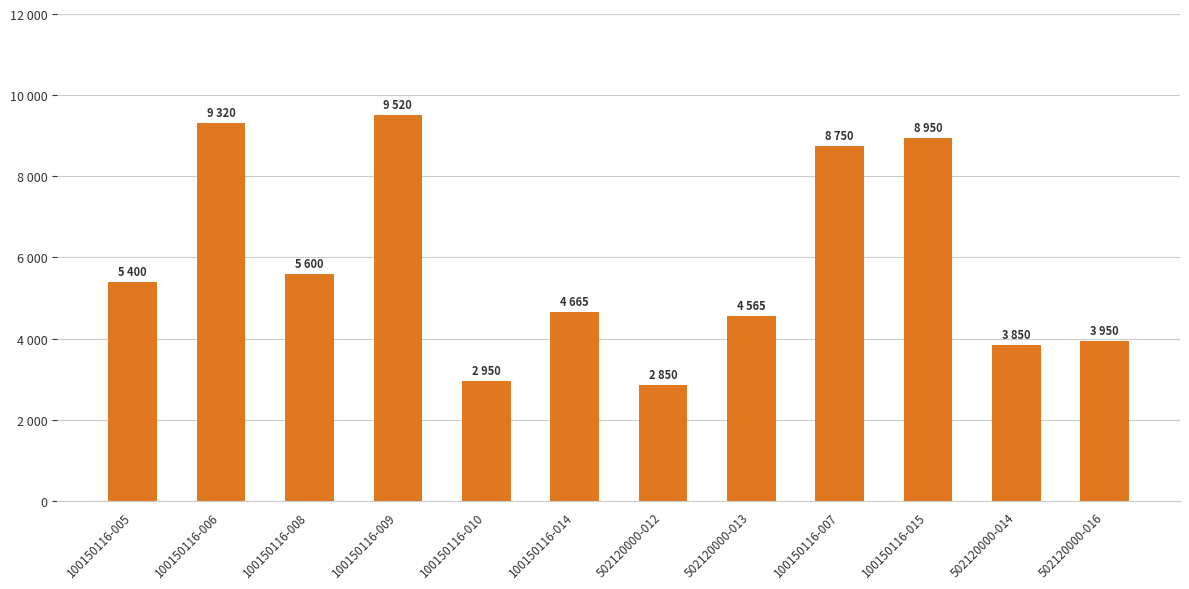

Where does the data first go above 5400?

100150116-006